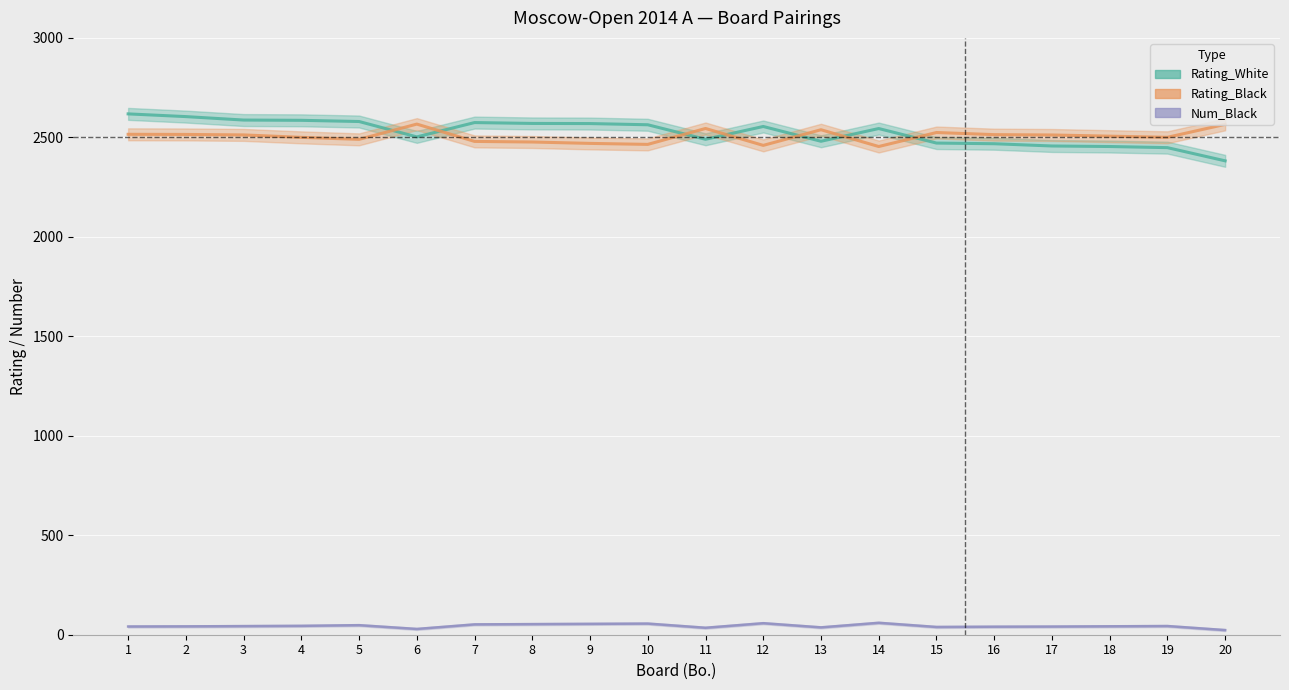

Count the number of categories in the chart.

20